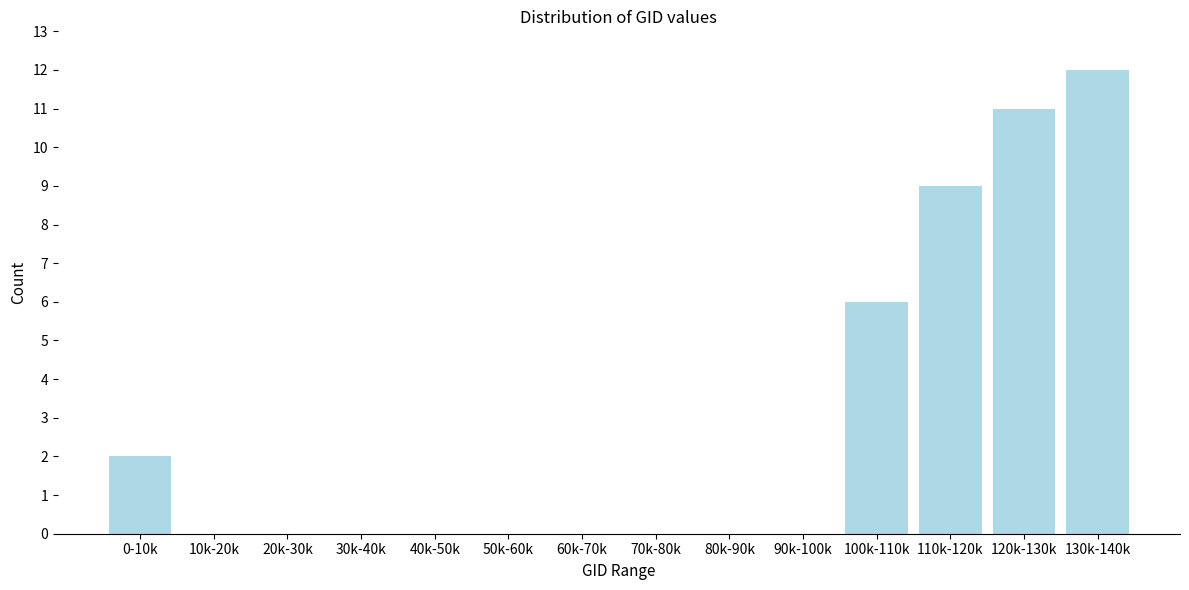

Reading left to right, extract all data points from this chart.

0-10k=2	10k-20k=0	20k-30k=0	30k-40k=0	40k-50k=0	50k-60k=0	60k-70k=0	70k-80k=0	80k-90k=0	90k-100k=0	100k-110k=6	110k-120k=9	120k-130k=11	130k-140k=12